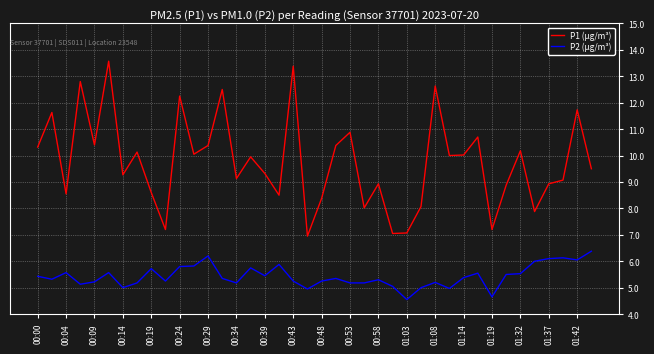

What is the maximum value for P1 (µg/m³)?

13.6